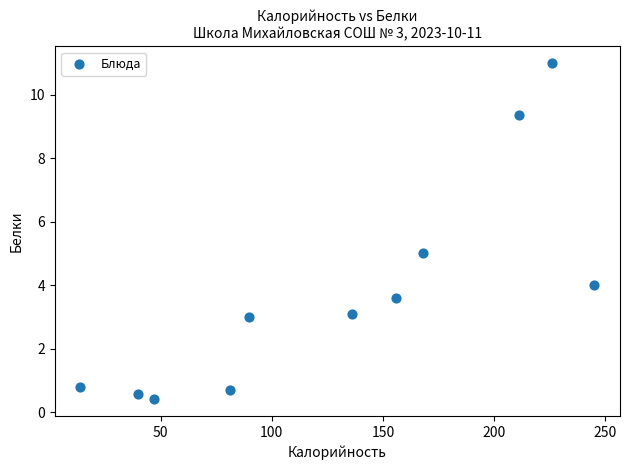

What is the range of Y values (max minus min)?

10.6